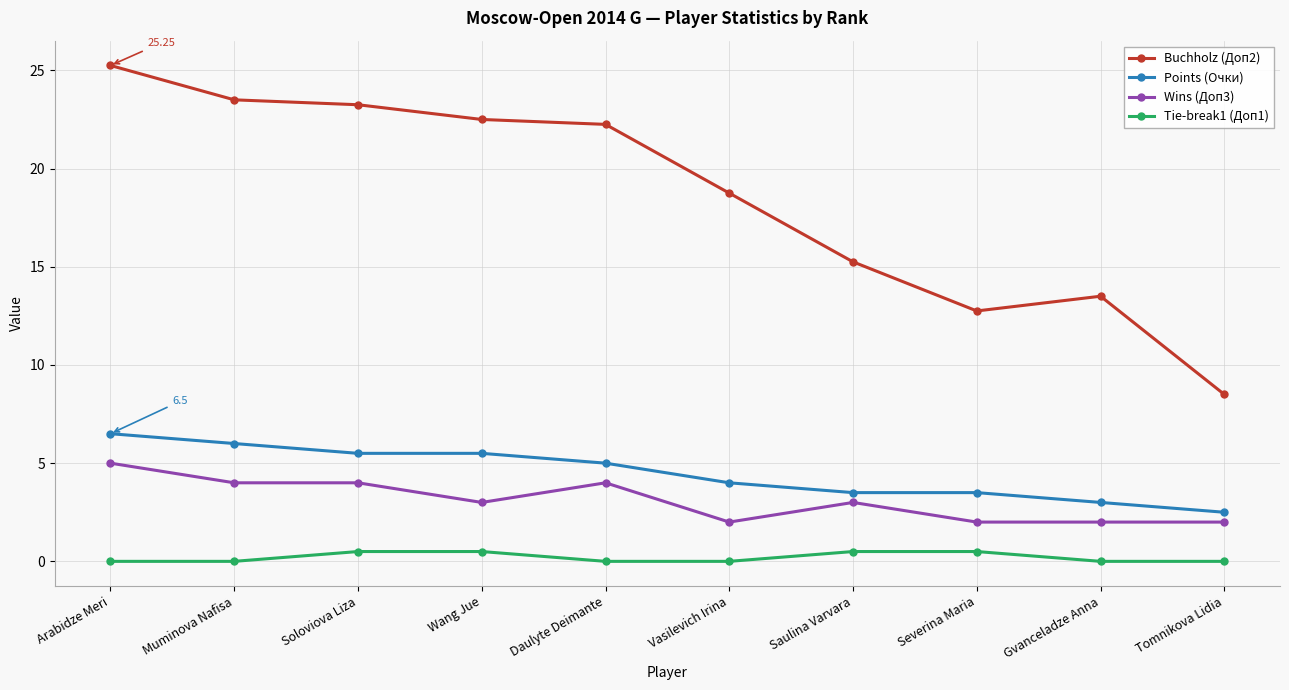

Which series has the largest total across all categories?

Buchholz (Доп2)